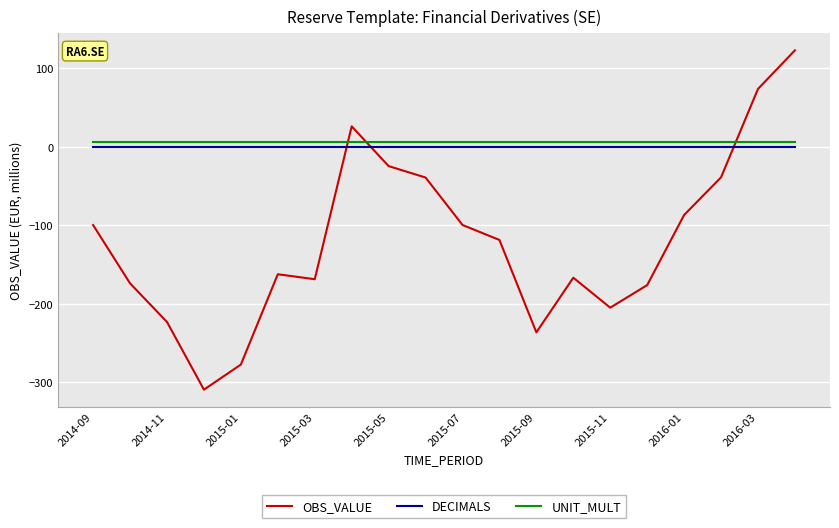

Which series has the widest spread of values?

OBS_VALUE